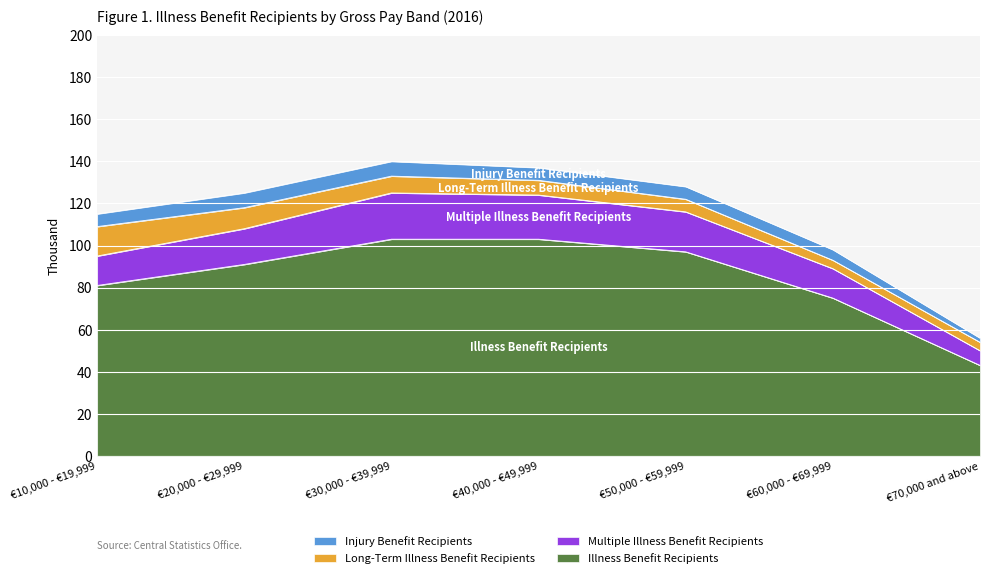

Rank the categories by Illness Benefit Recipients value from highest to lowest.

€30,000 - €39,999, €40,000 - €49,999, €50,000 - €59,999, €20,000 - €29,999, €10,000 - €19,999, €60,000 - €69,999, €70,000 and above